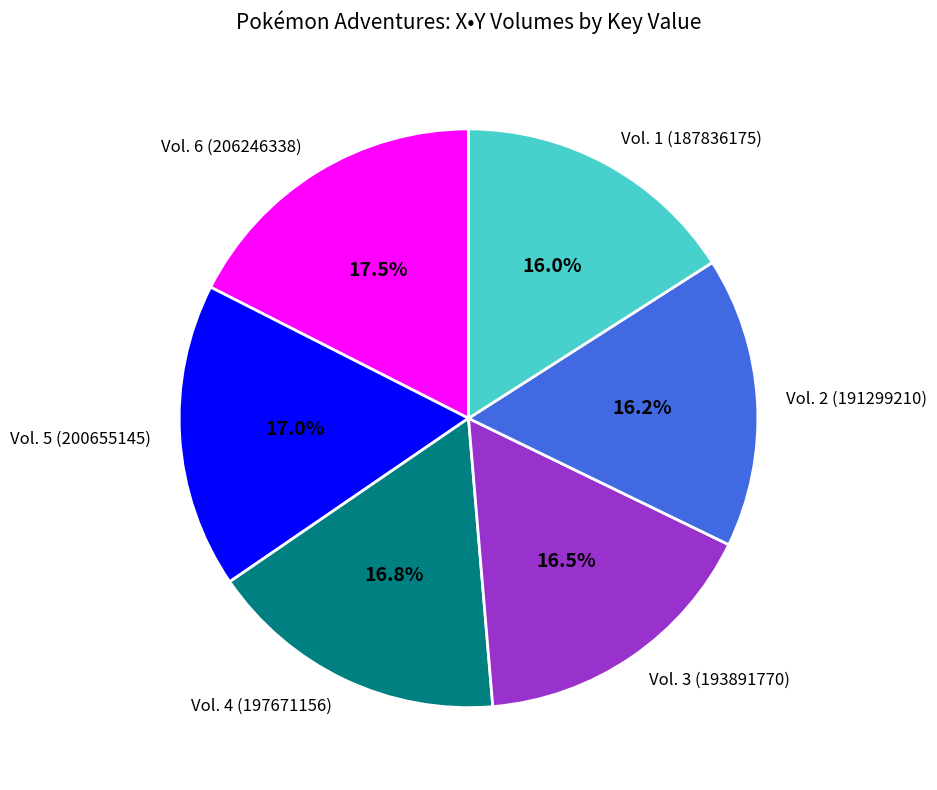

Approximately how many times larger is the value at Vol. 4 (197671156) compared to Vol. 2 (191299210)?

1.0